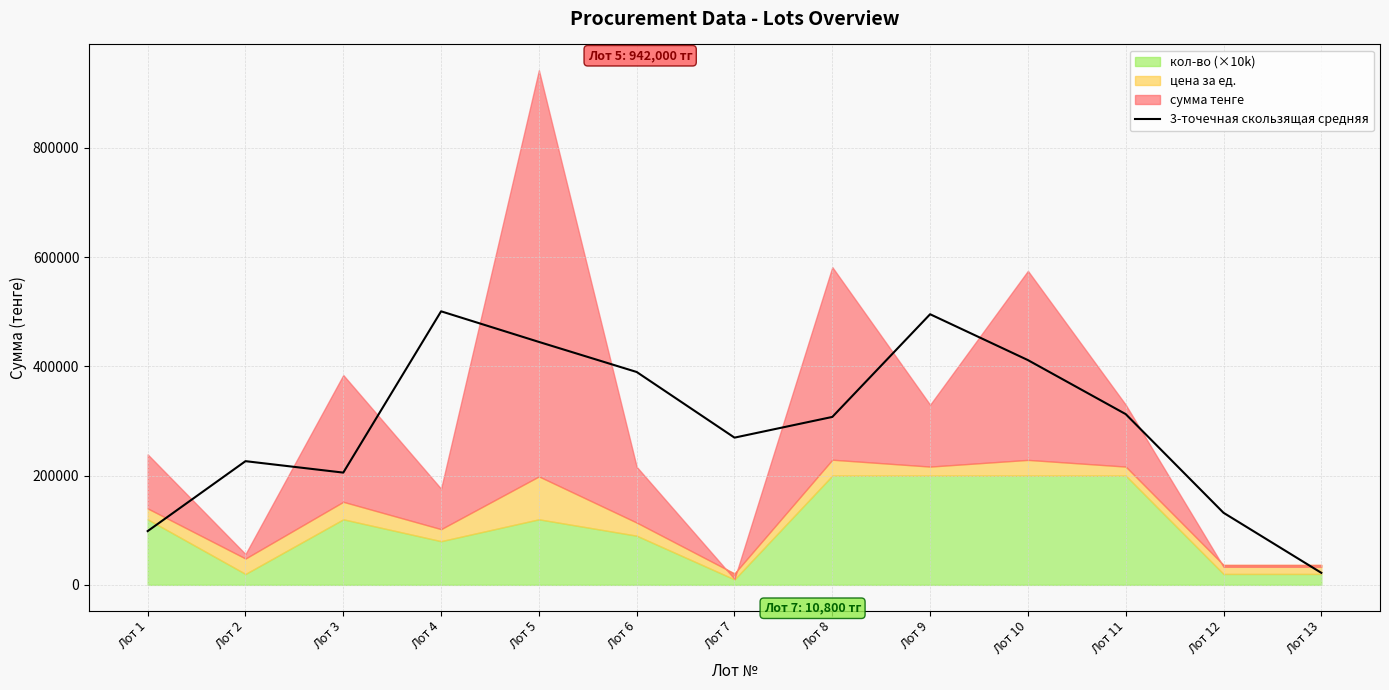

The value of 3-точечная скользящая средняя at Лот 2 is 351041.1. True or false?

False